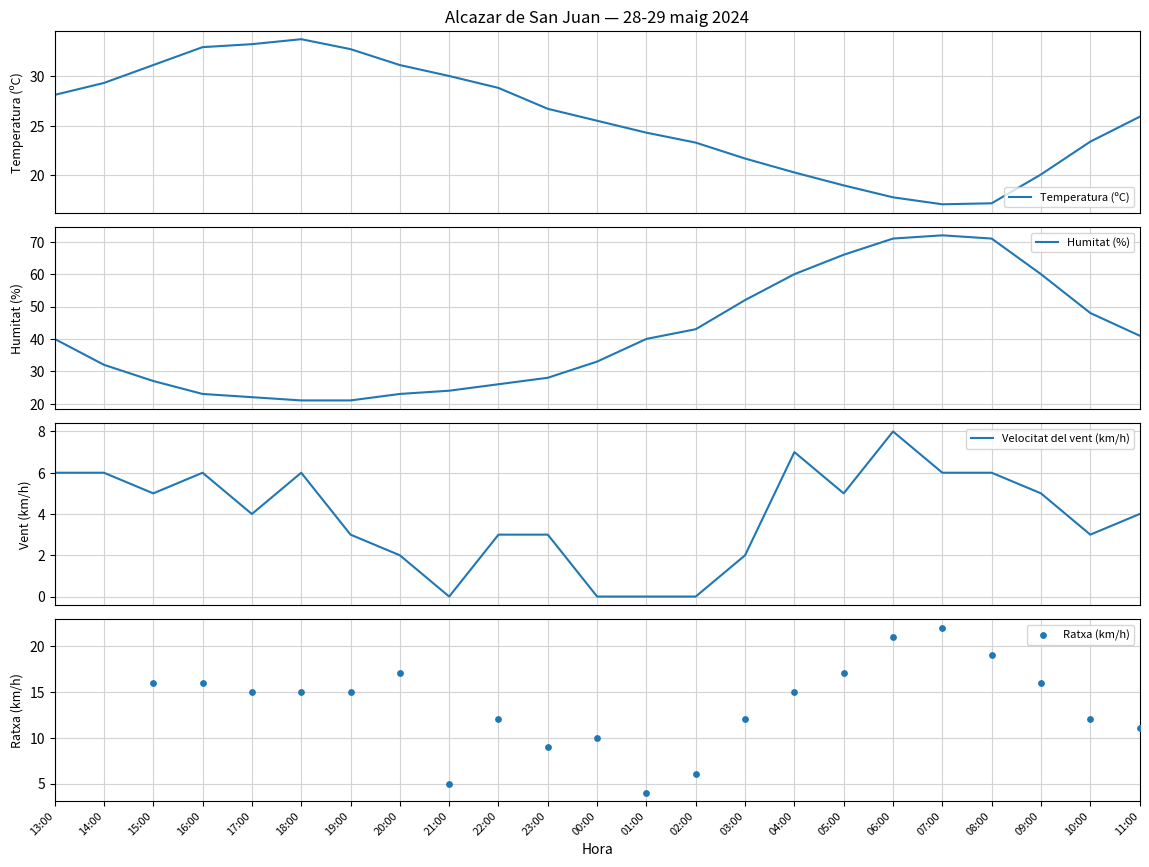

At how many categories does at least one series exceed 39?

12